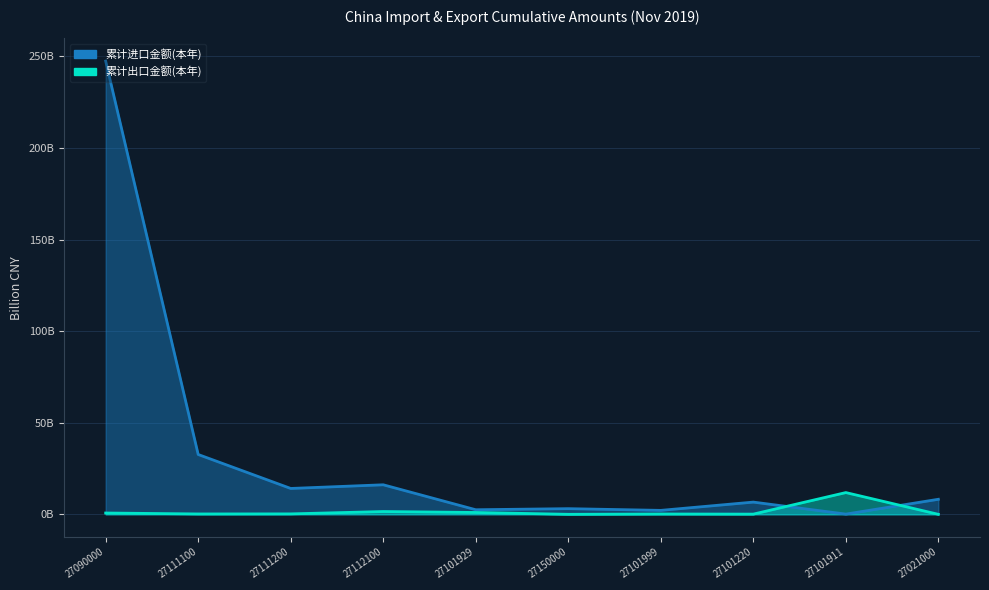

Count the number of categories in the chart.

10